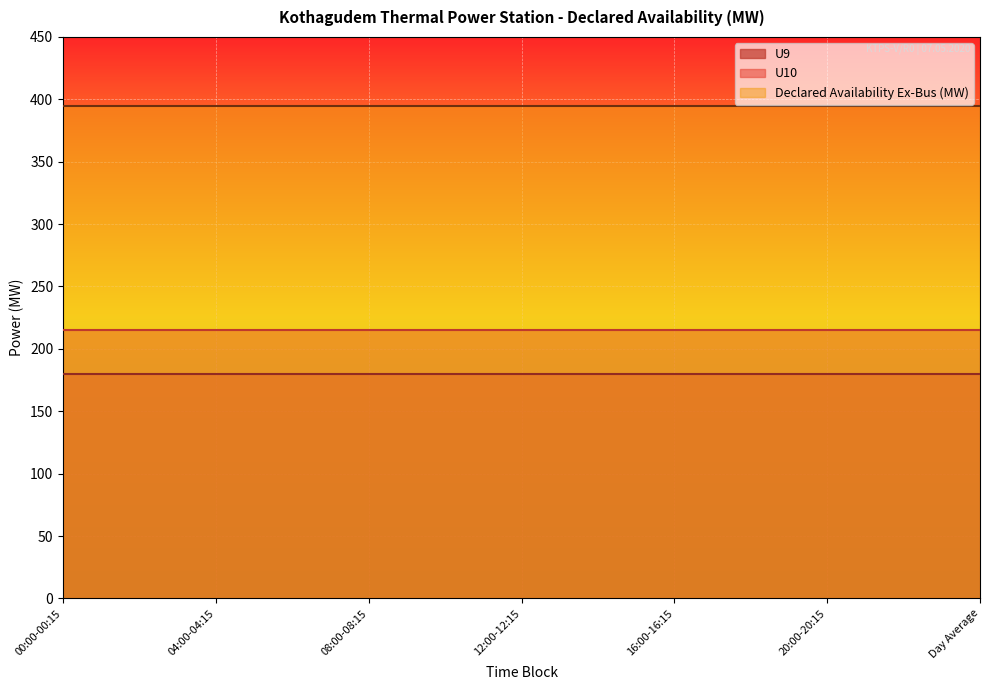

What are all the series names shown in the legend?

U9, U10, Declared Availability Ex-Bus (MW)